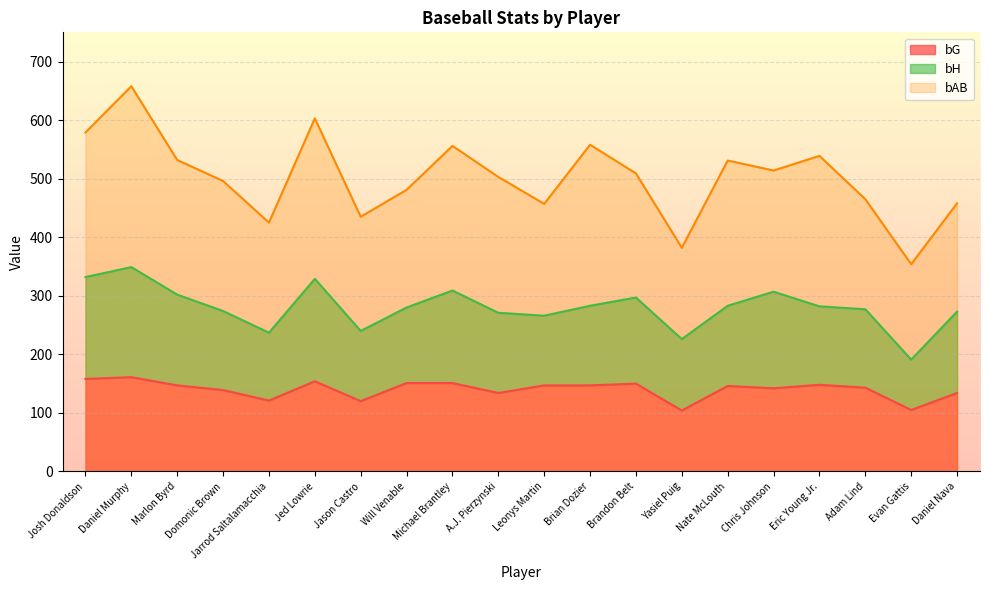

At which category is the sum across all series the highest?

Daniel Murphy